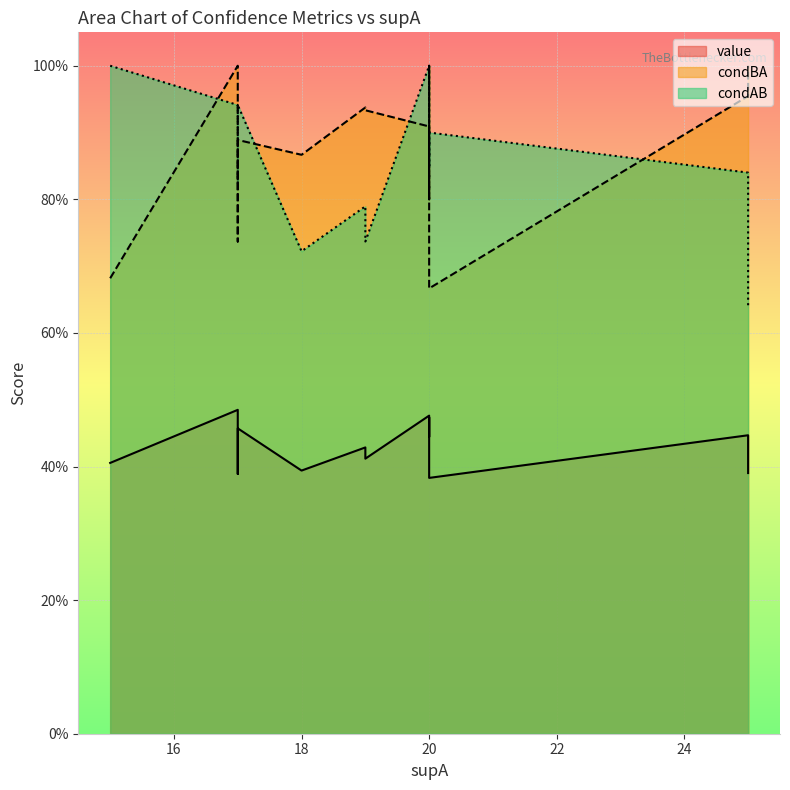

What is the sum of the condBA values at 25 and 20?

1.6